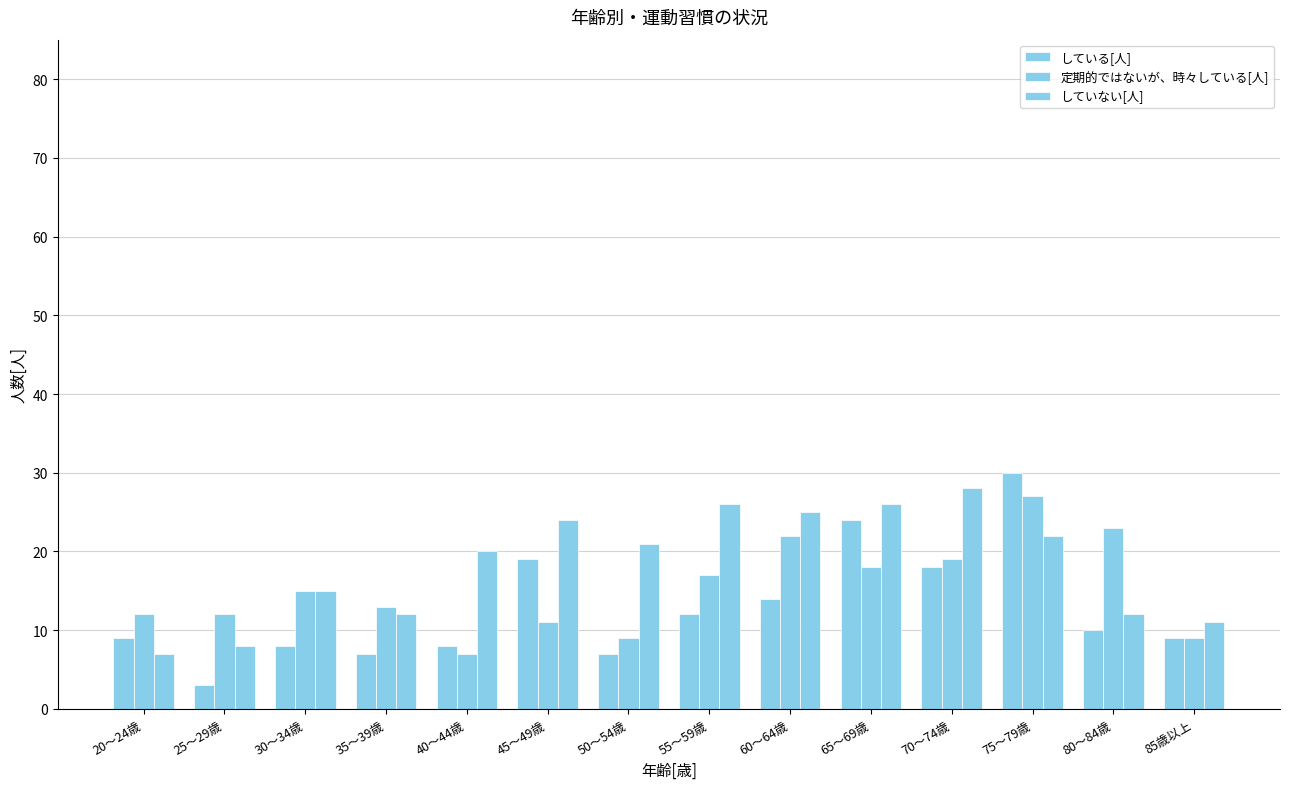

What is the difference between the maximum and minimum values in the 定期的ではないが、時々している[人] series?

20